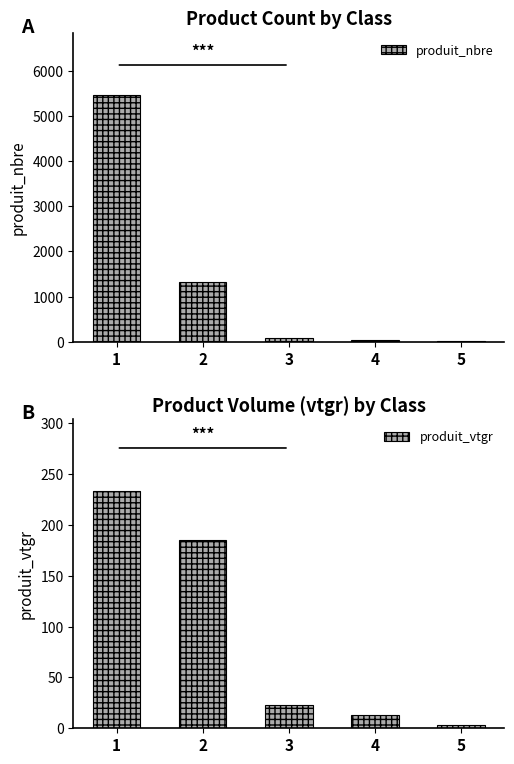

What is the value of the produit_nbre bar at the 4th from the left?

28.0